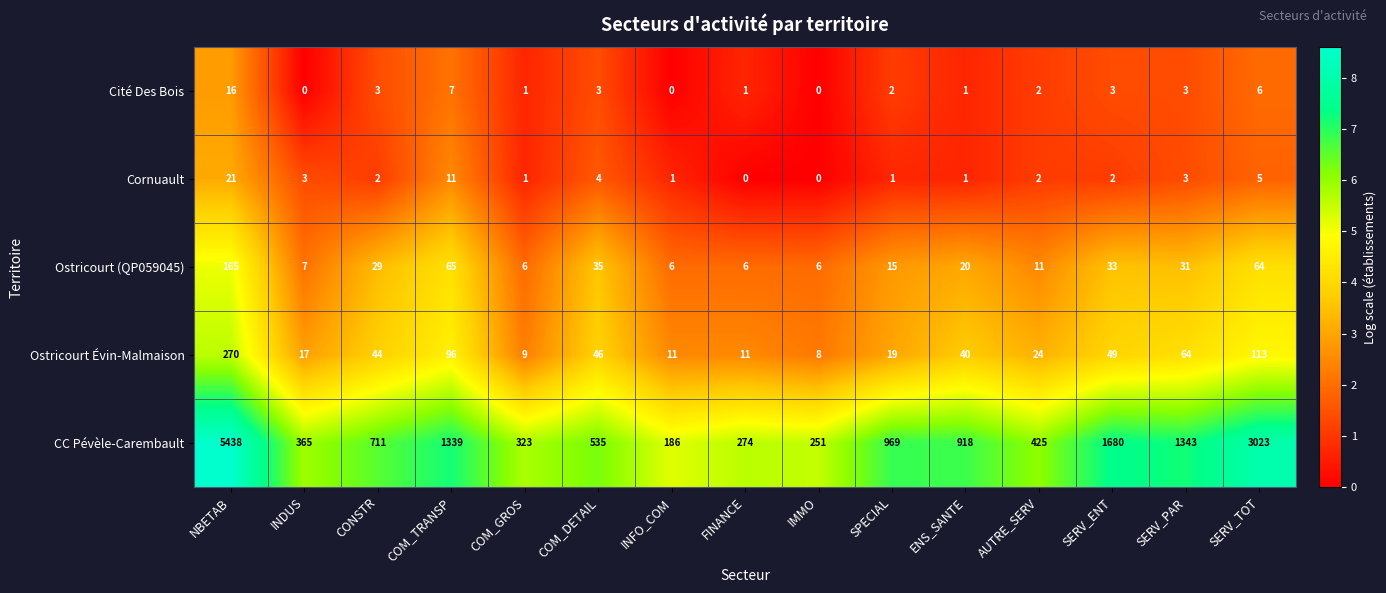

What is the minimum value for Ostricourt (QP059045)?

6